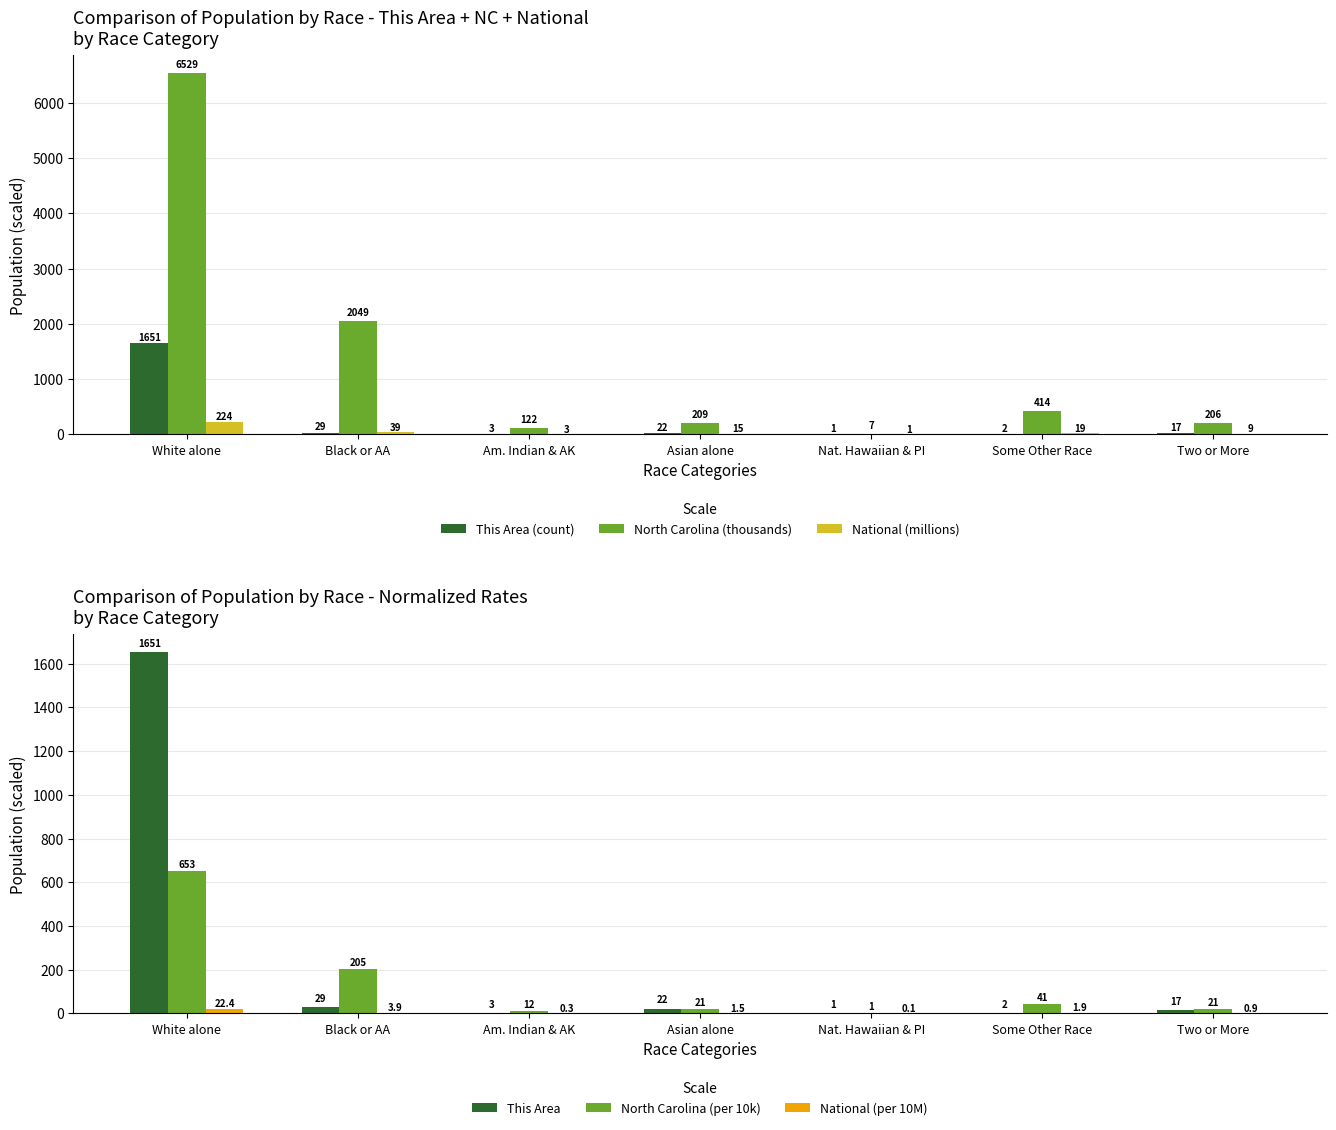

Which series has the largest total across all categories?

North Carolina (thousands)